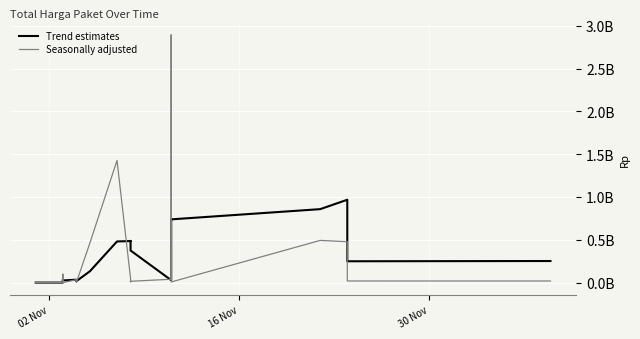

How many times do Seasonally adjusted and Trend estimates cross each other?

8